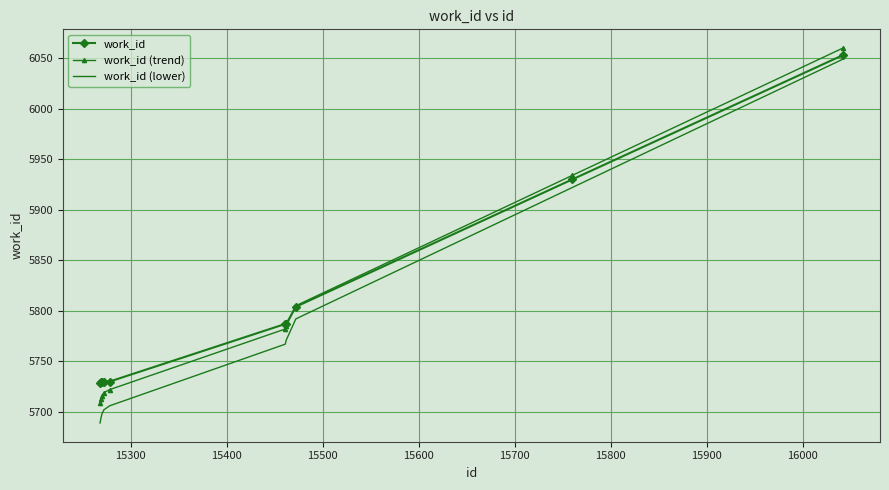

Which series has the widest spread of values?

work_id (lower)